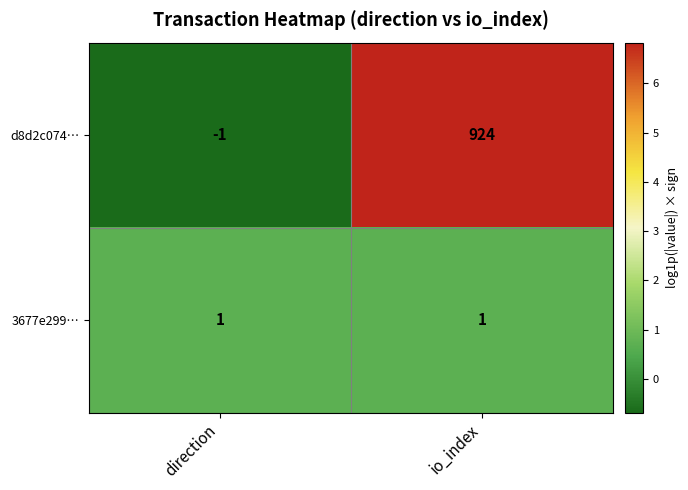

What is the spread (max minus min) of values at direction?

2